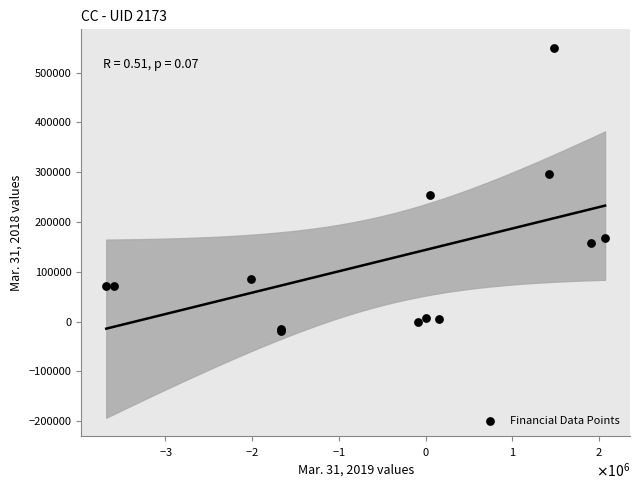

What Y value in the scatter plot is closest to 265728?

253678